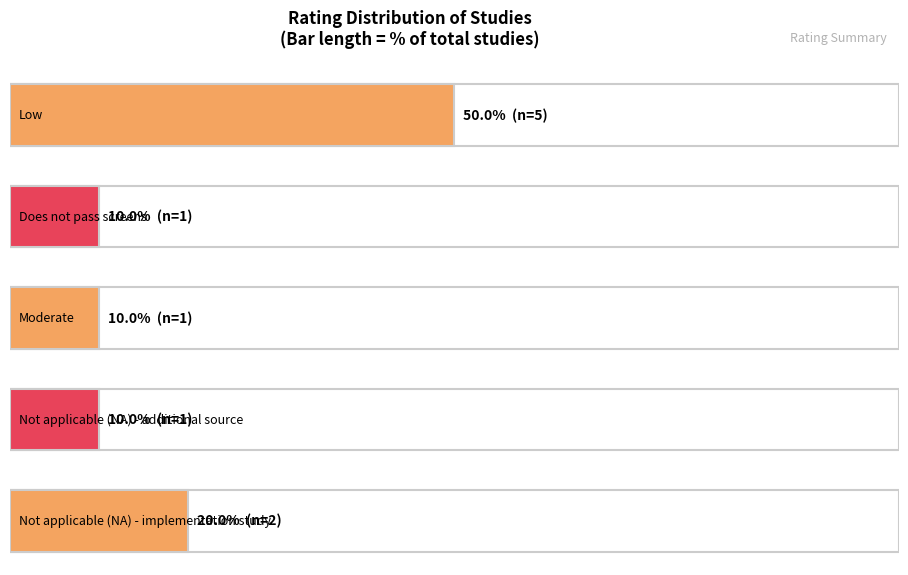

At which category does the chart reach its minimum across all series?

Does not pass screens